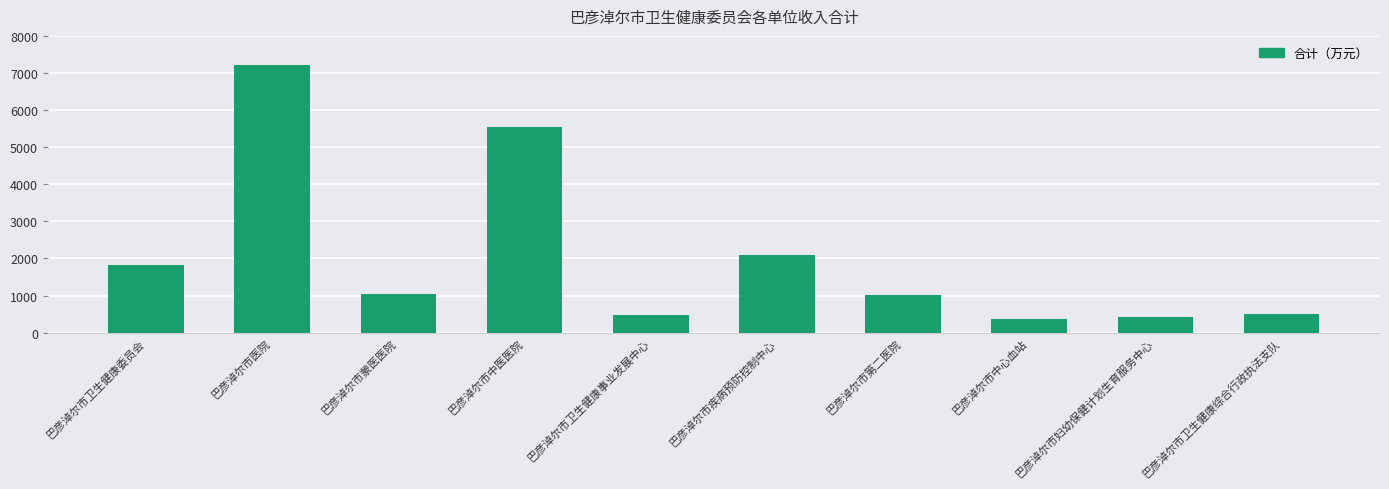

What is the change in value from 巴彦淖尔市卫生健康事业发展中心 to 巴彦淖尔市卫生健康综合行政执法支队?

+42.8